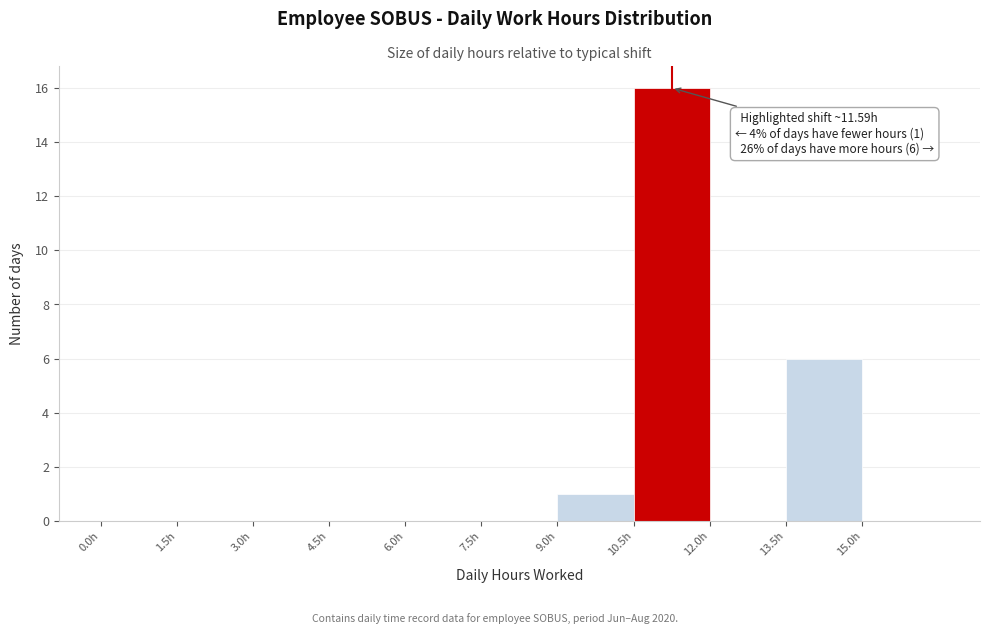

Which range on the x-axis has the tallest bar?

10.5 to 12.0